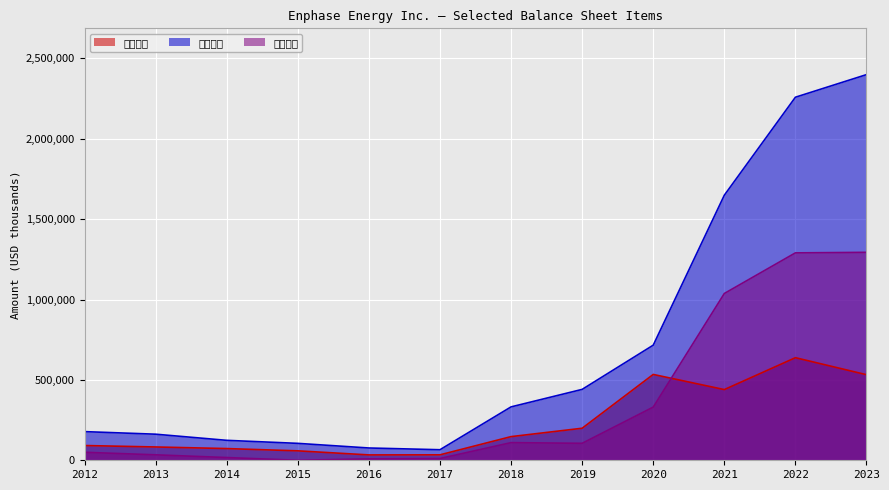

Count the number of categories in the chart.

12